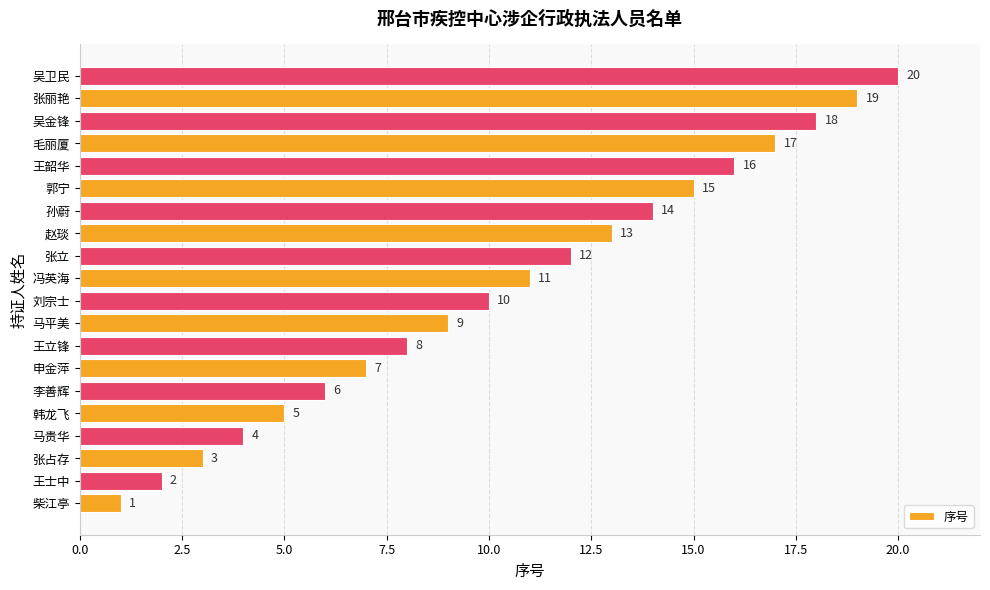

What is the difference between the second highest and minimum values?

18